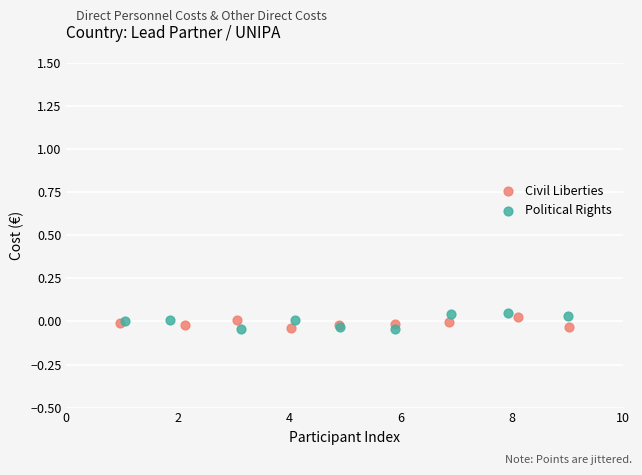

What are all the series names shown in the legend?

Civil Liberties, Political Rights